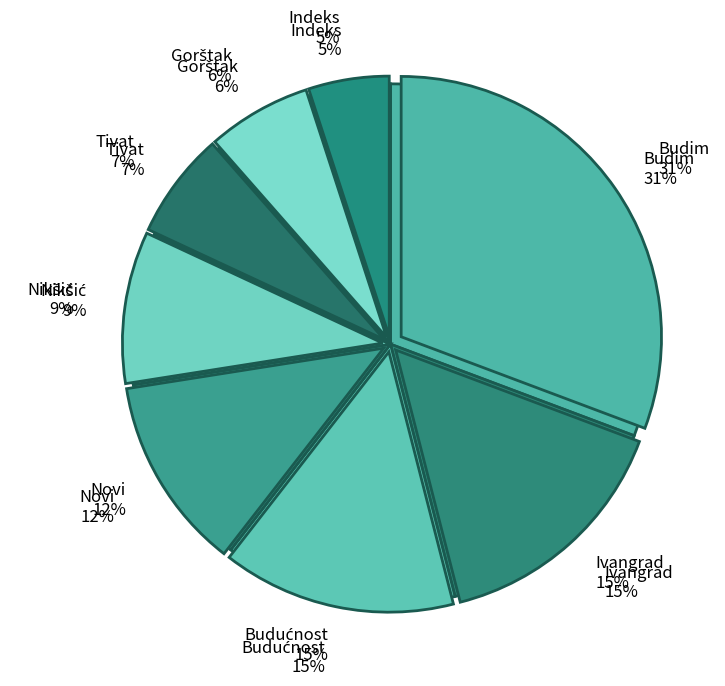

What is the ratio of the value at Tivat to the value at Indeks?

1.3